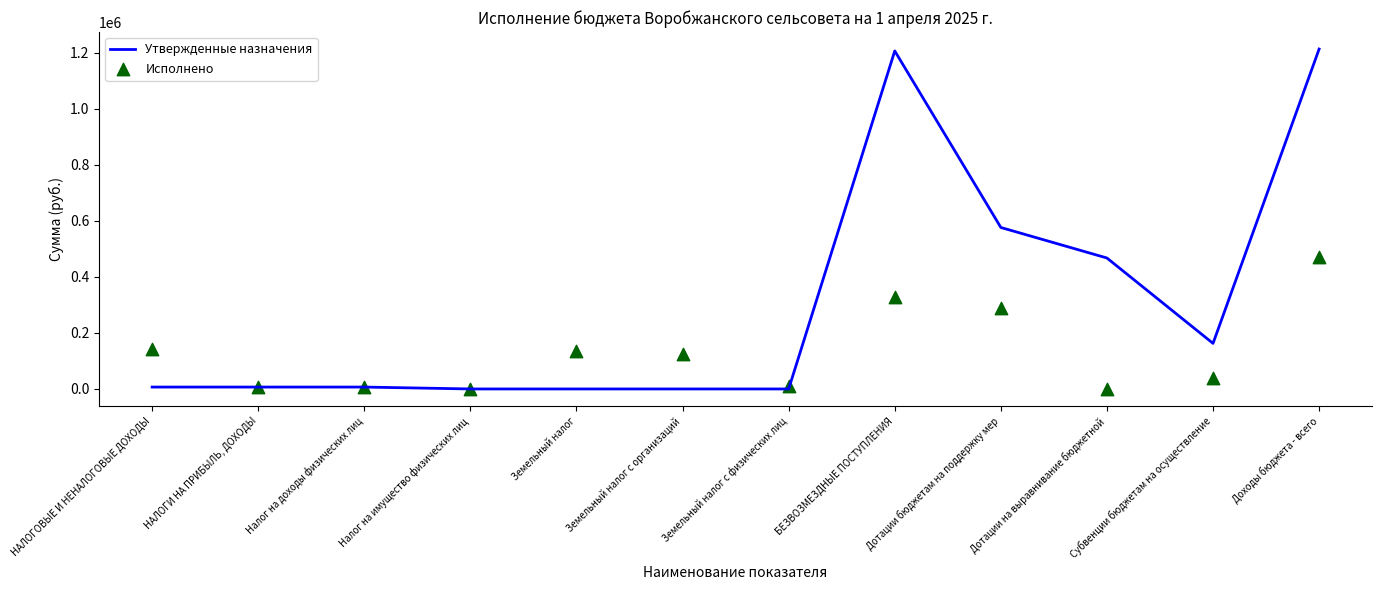

Which series contains the highest Y value?

Утвержденные назначения